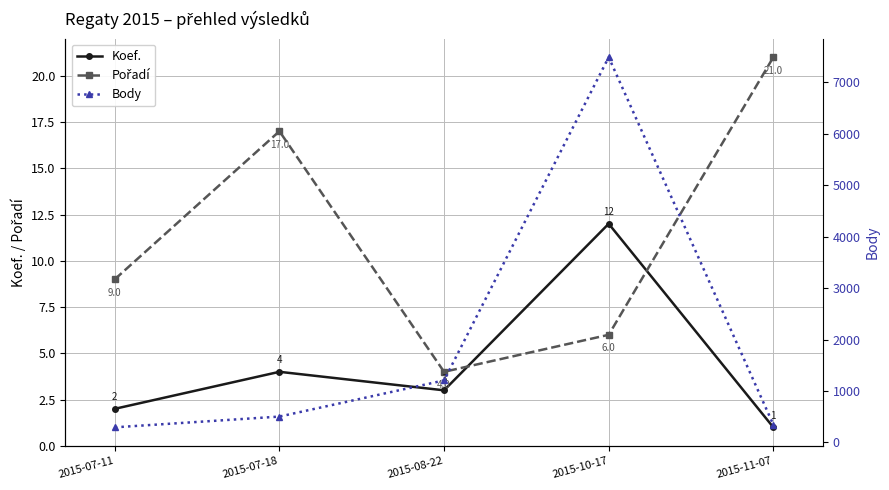

After their last crossing, which series has the higher values: Koef. or Pořadí?

Pořadí